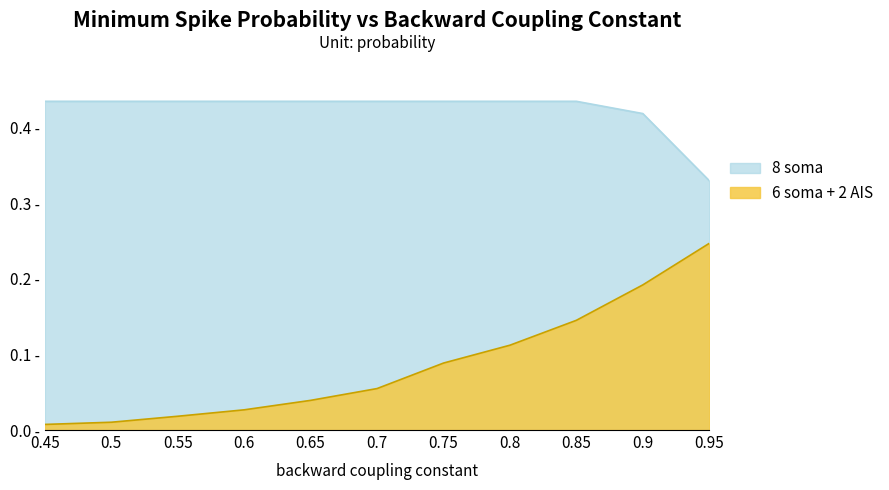

How many distinct data groups are displayed?

2